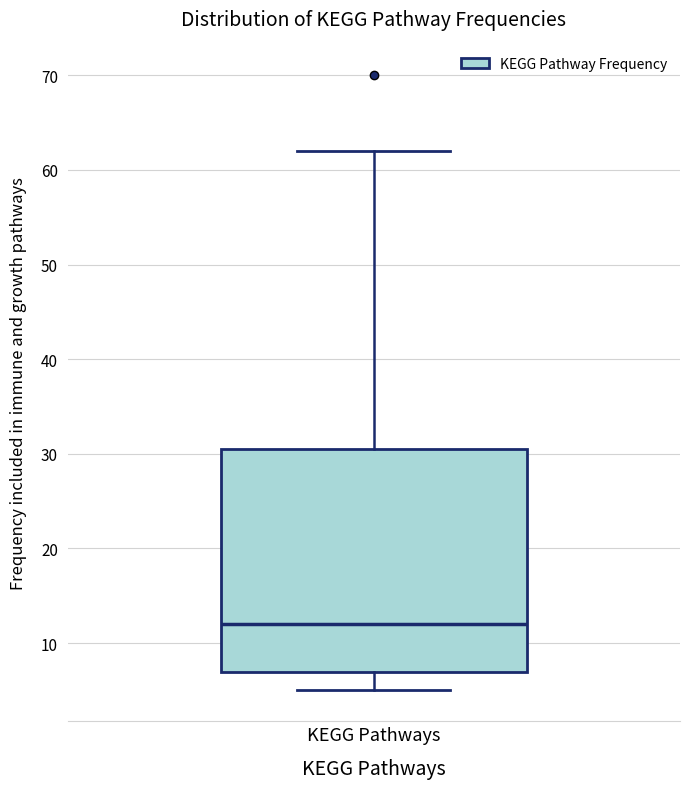

Where does the lower whisker of the box for KEGG Pathways end on the y-axis? The values are not printed on the chart, so give them approximately, as read against the axis.

5